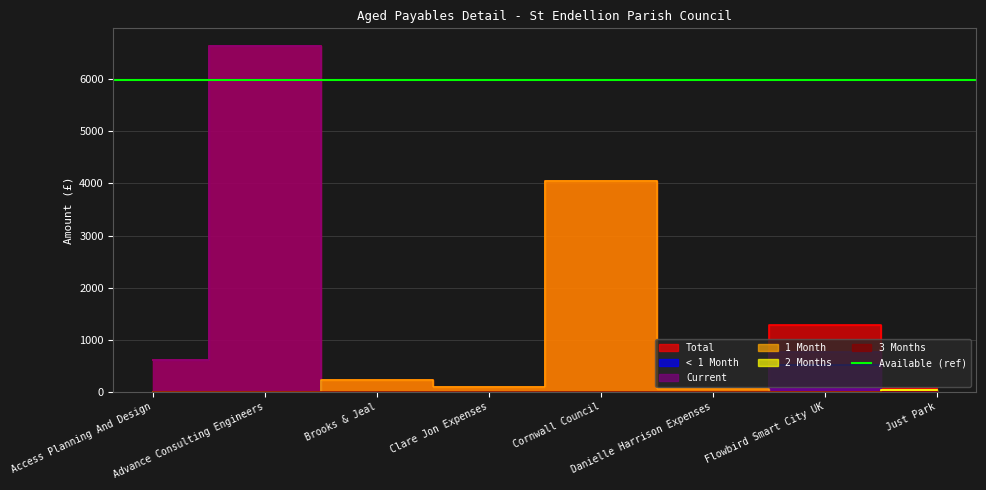

What position from the right is Just Park?

1